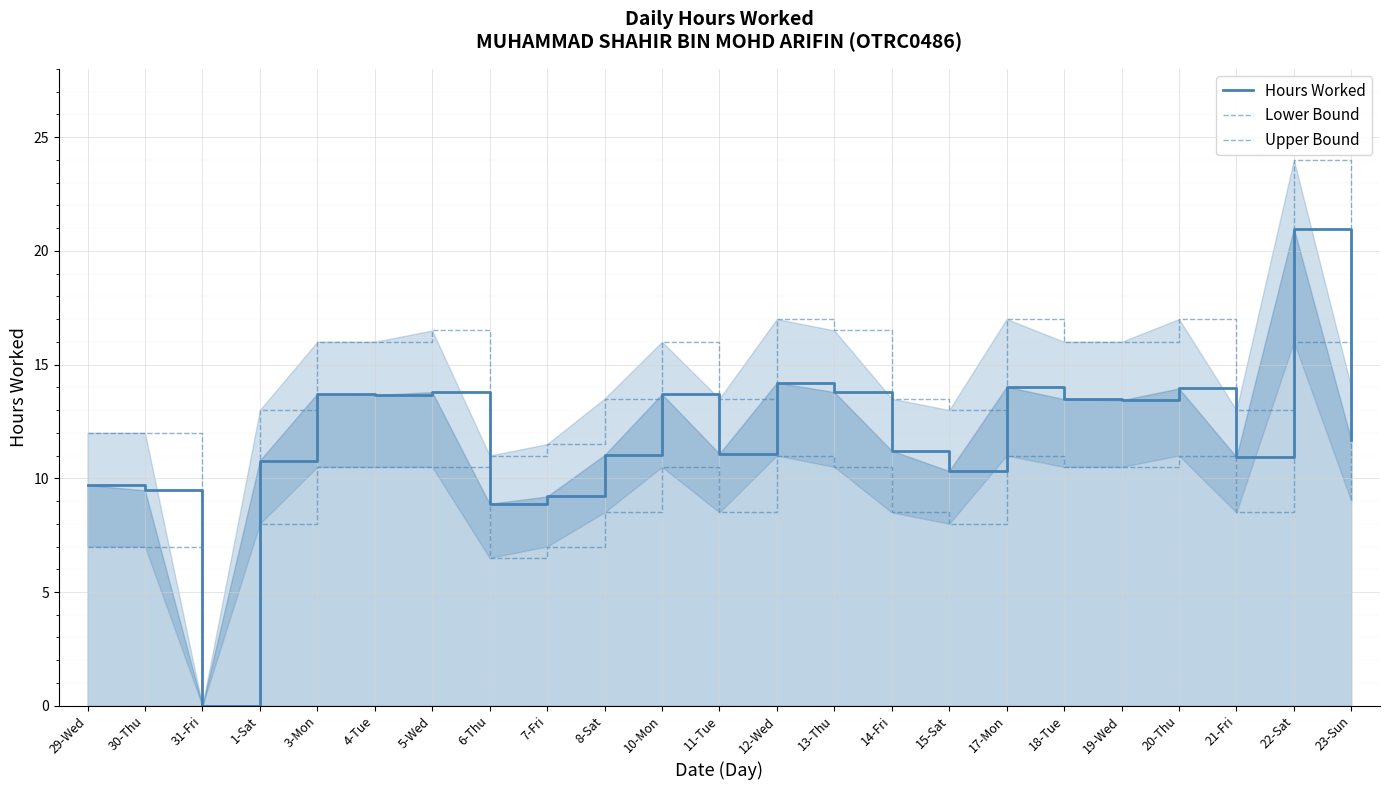

What are all the series names shown in the legend?

Hours Worked, Lower Bound, Upper Bound